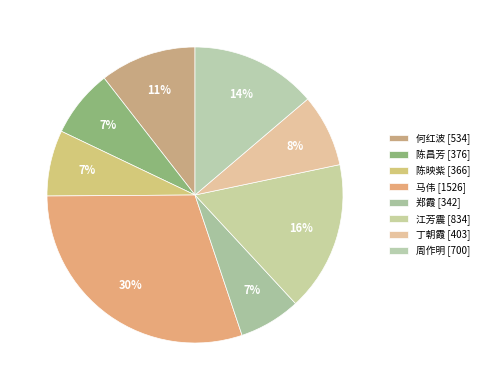

To the nearest percent, what is the average slice percentage?

12%